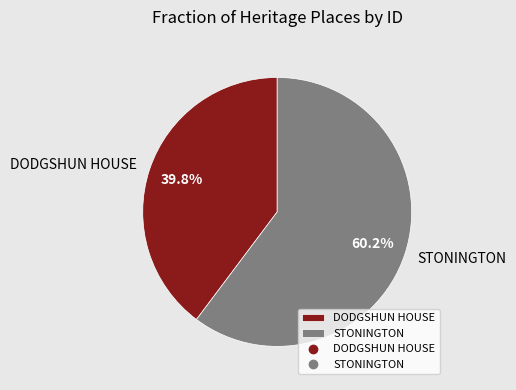

To the nearest percent, what portion does STONINGTON represent?

60%